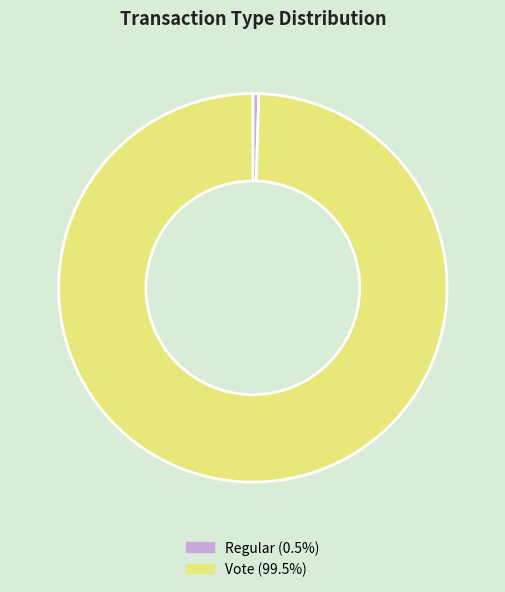

Is there a majority slice in this chart?

Yes